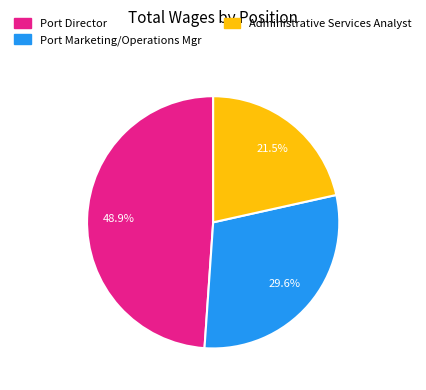

Which category has the smallest portion of the pie?

Administrative Services Analyst